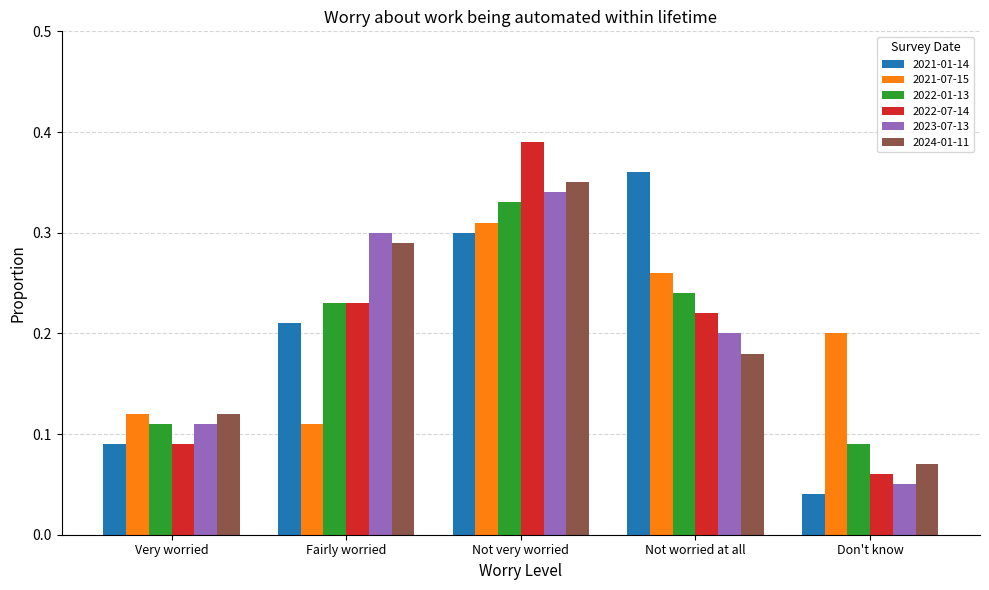

List the labels in order of 2023-07-13 value, smallest first.

Don't know, Very worried, Not worried at all, Fairly worried, Not very worried